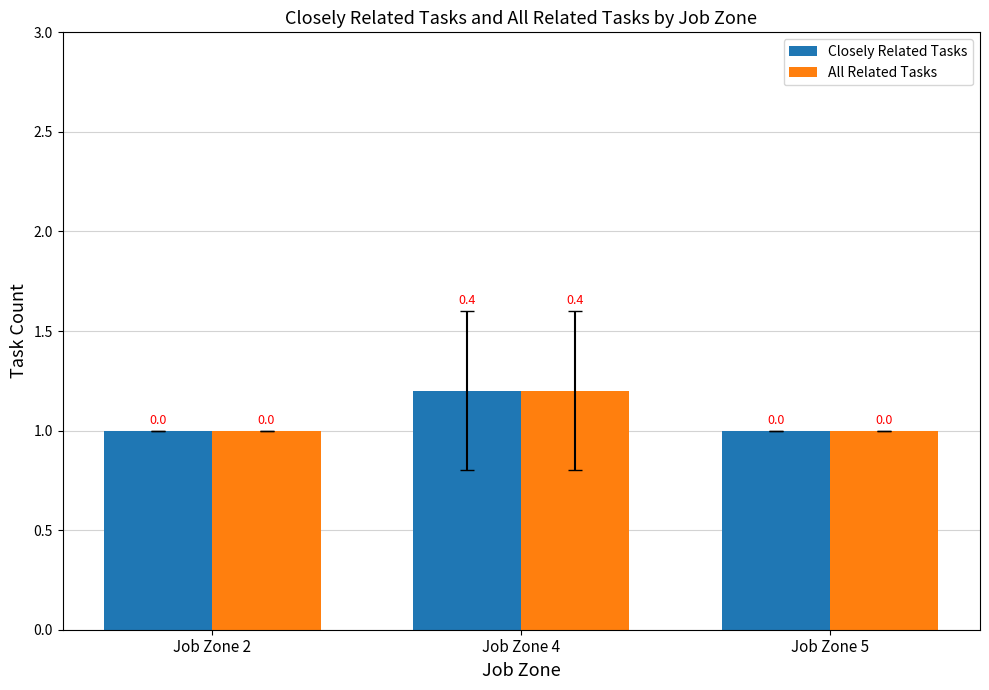

How many bars are there in each group?

2